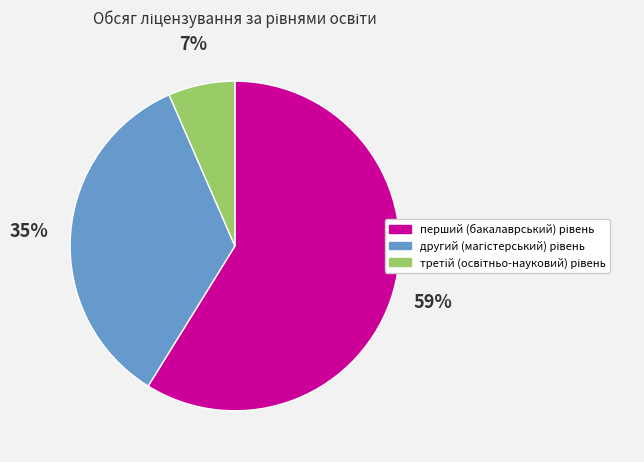

Is there any slice that represents more than half of the pie?

Yes